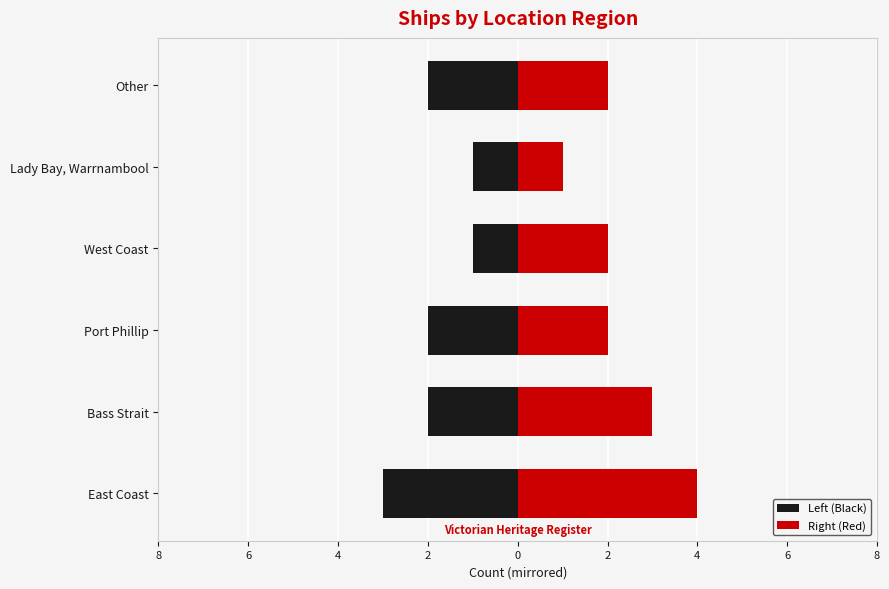

What is the smallest value displayed?

-3